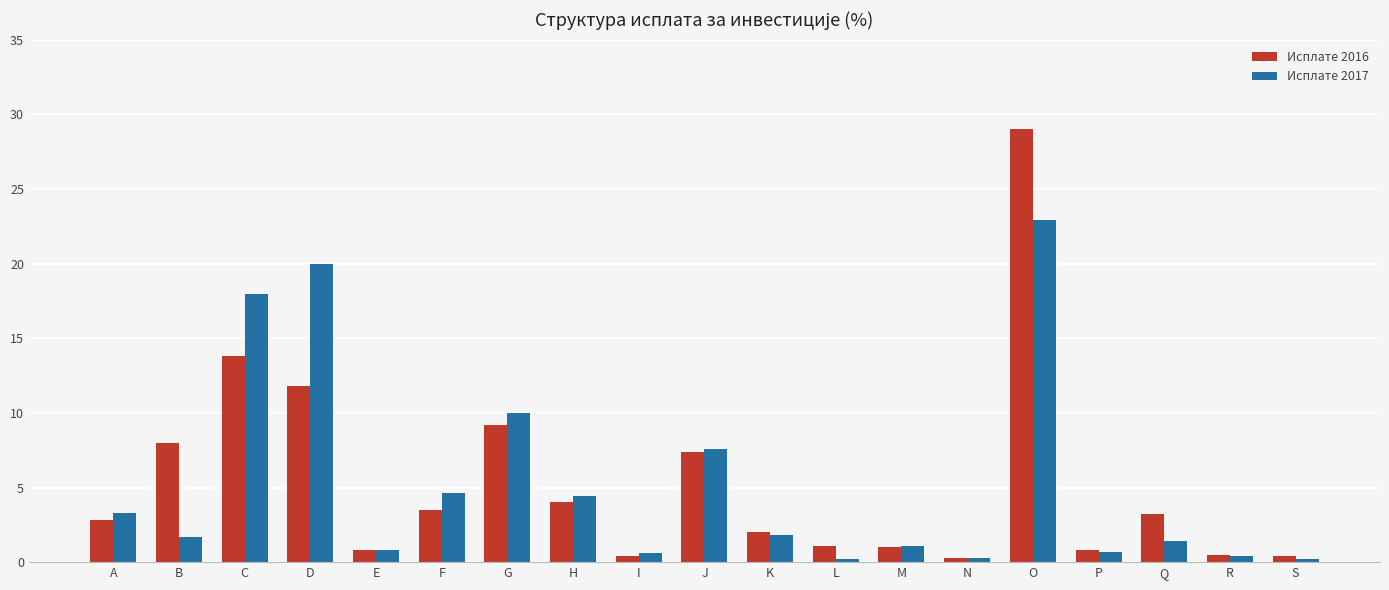

Which series has the widest spread of values?

Исплате 2016